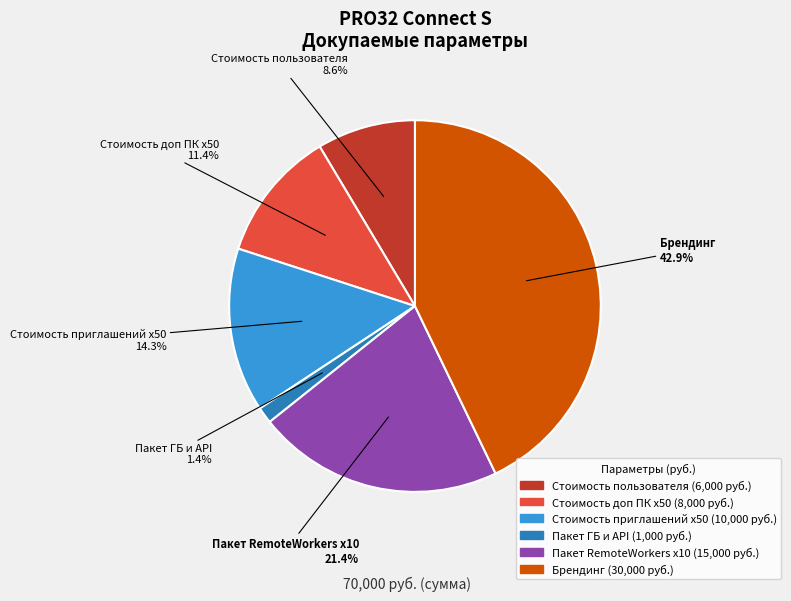

To the nearest percent, what percentage of the pie is Стоимость приглашений x50?

14%